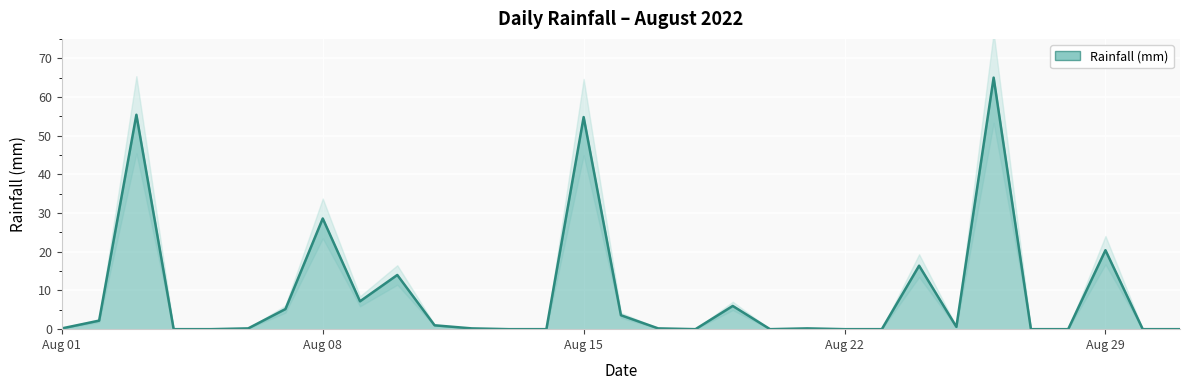

Is it true that the value at 2022-08-28 is 0.0?

True